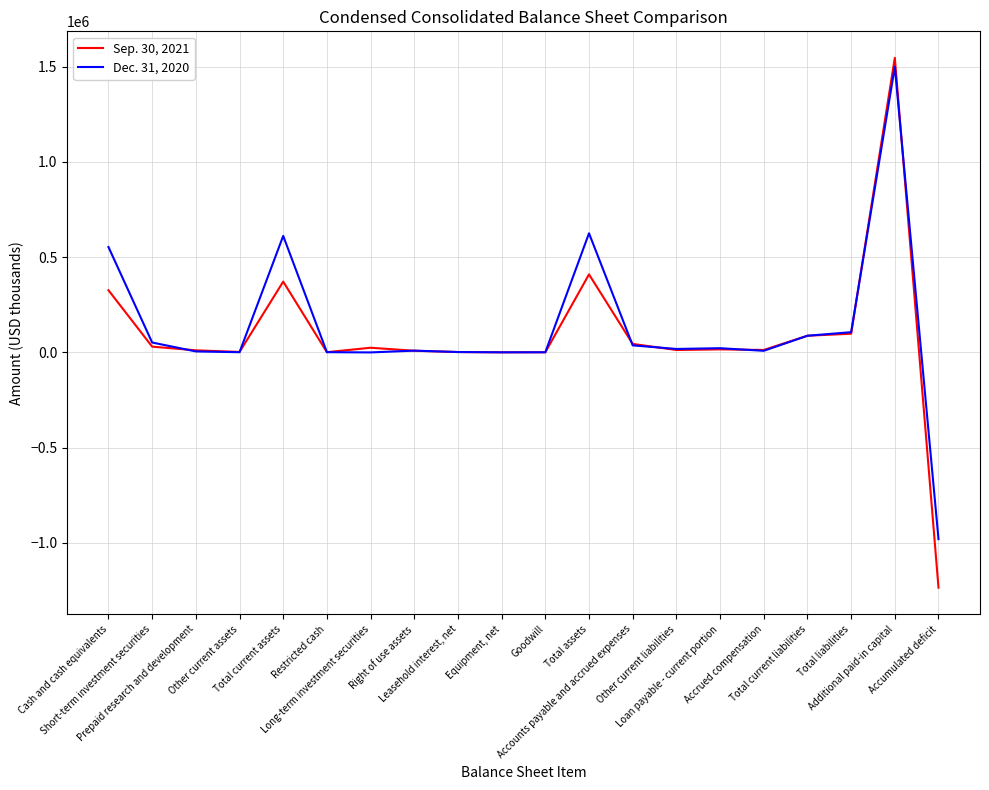

Does the chart have visible grid lines?

Yes